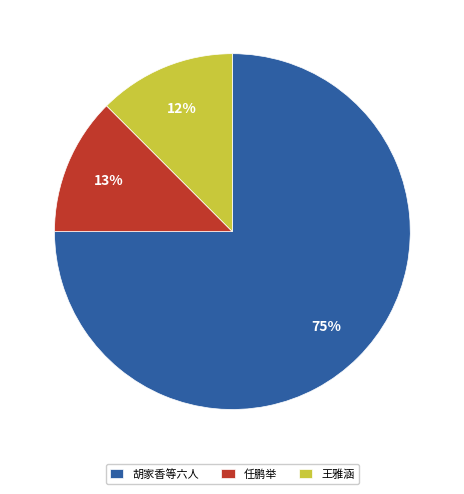

What percentage is the 任鹏举 slice, to the nearest percent?

13%